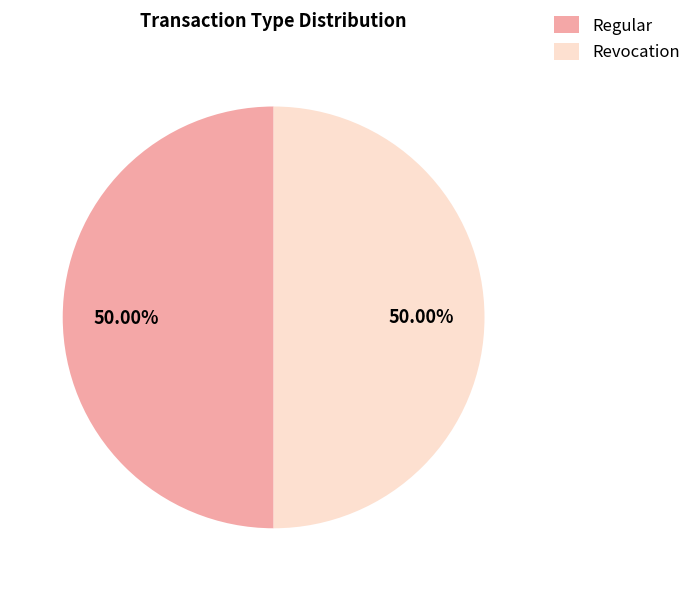

How many slices are in this pie chart?

2